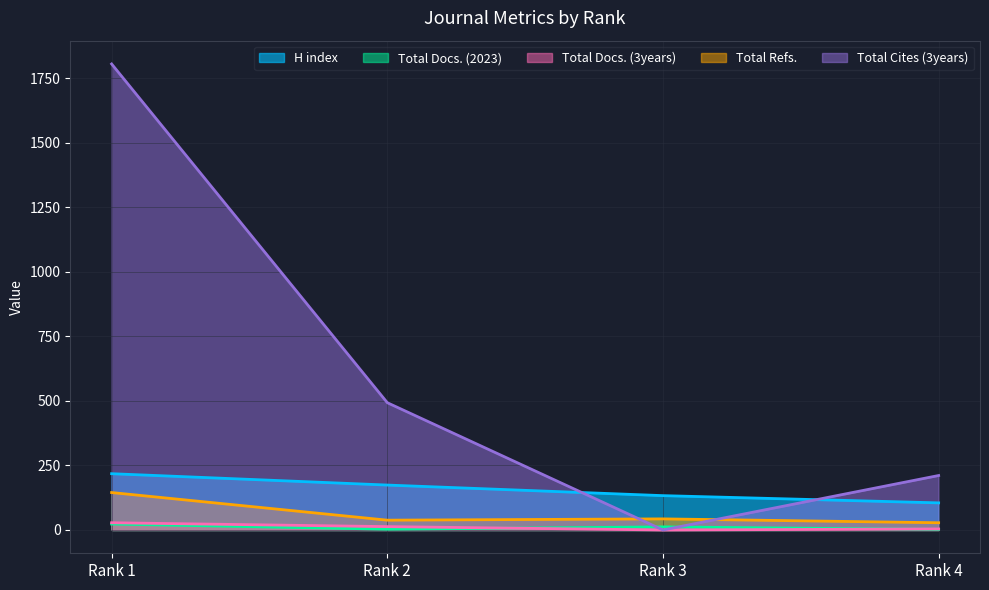

True or false: H index and Total Docs. (3years) intersect in this chart.

False